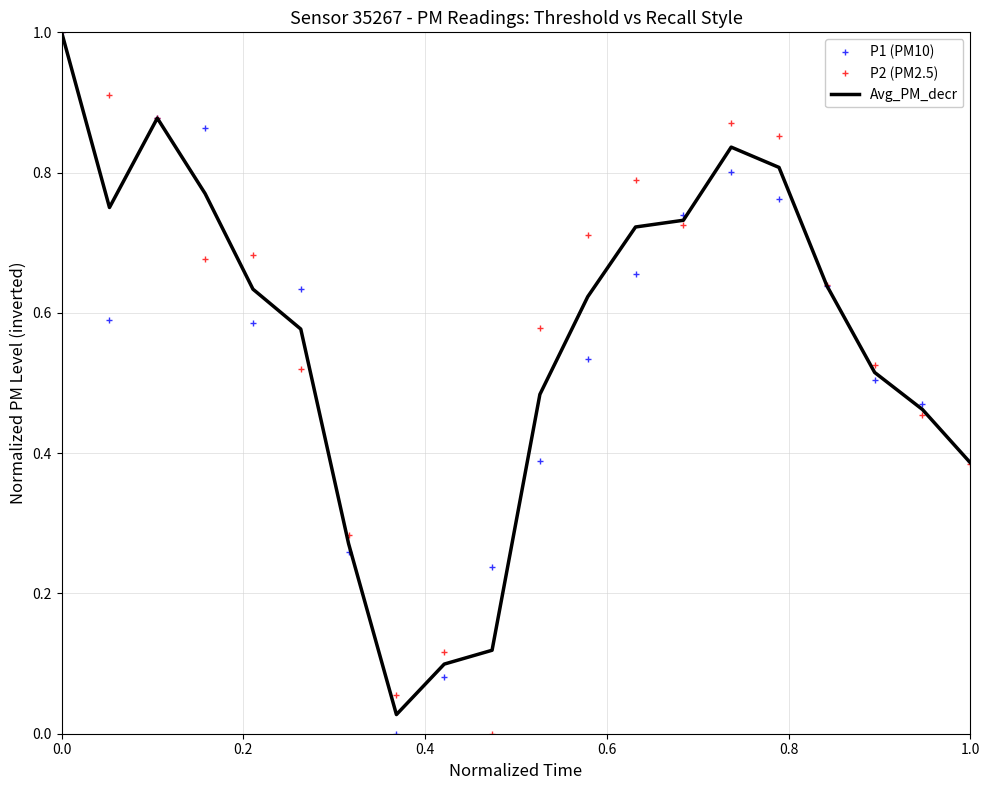

What is the maximum value for Avg_PM_decr?

1.0